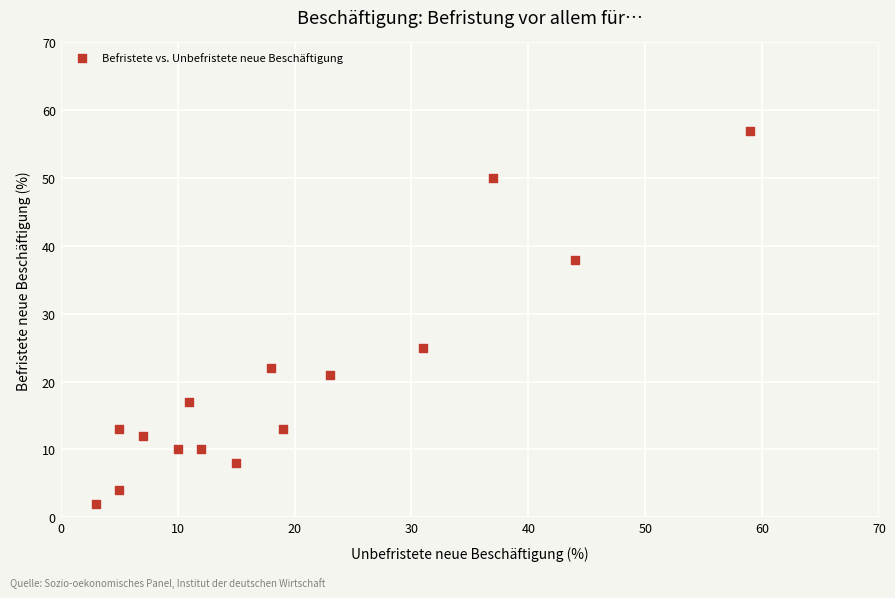

What Y value in the scatter plot is closest to 29?

25